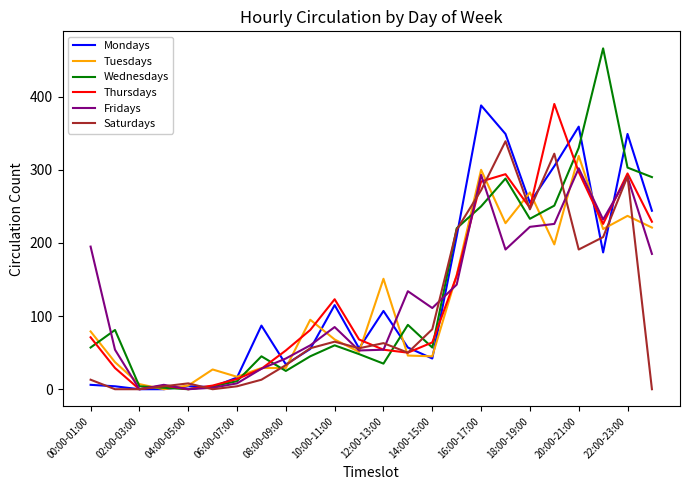

What is the greatest value displayed?

466